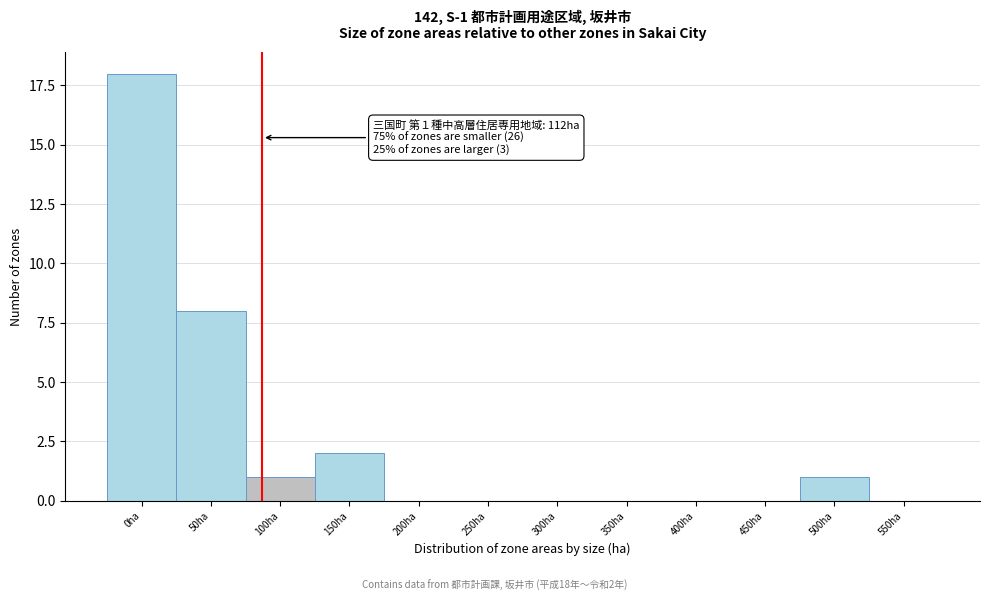

Reading left to right, transcribe all the data shown in this chart.

0ha=18	50ha=8	100ha=1	150ha=2	200ha=0	250ha=0	300ha=0	350ha=0	400ha=0	450ha=0	500ha=1	550ha=0